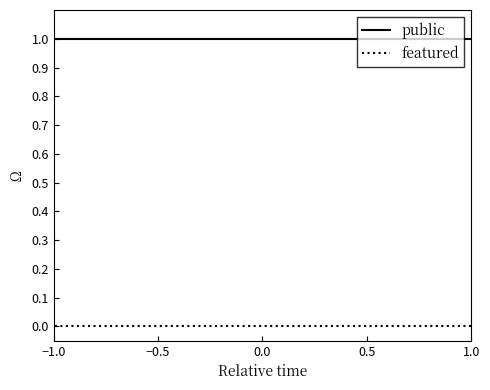

List the labels in order of public value, smallest first.

−1.0, −0.5, 0.0, 0.5, 1.0